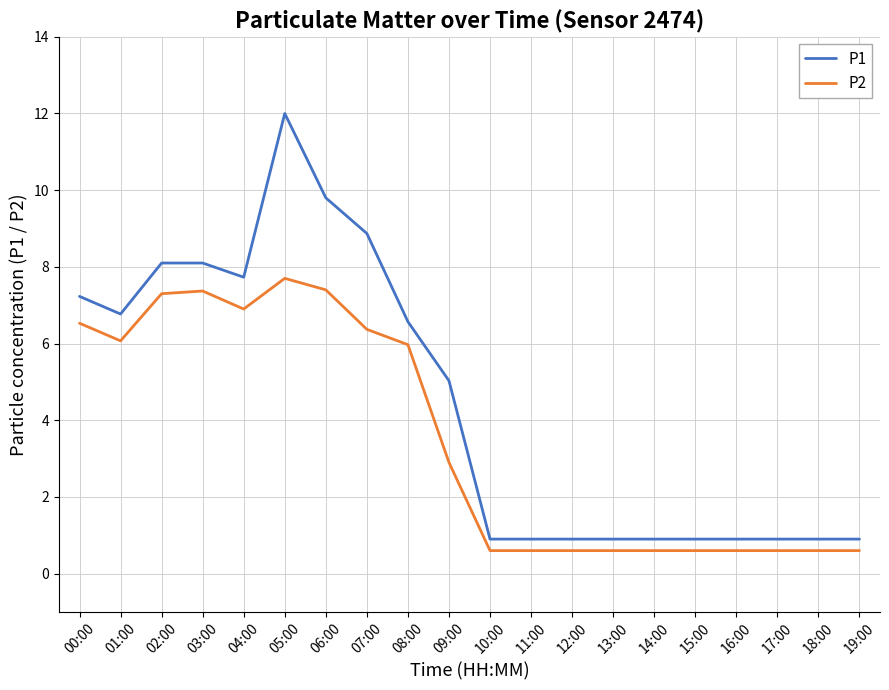

Rank the series by their maximum value, from highest to lowest.

P1, P2